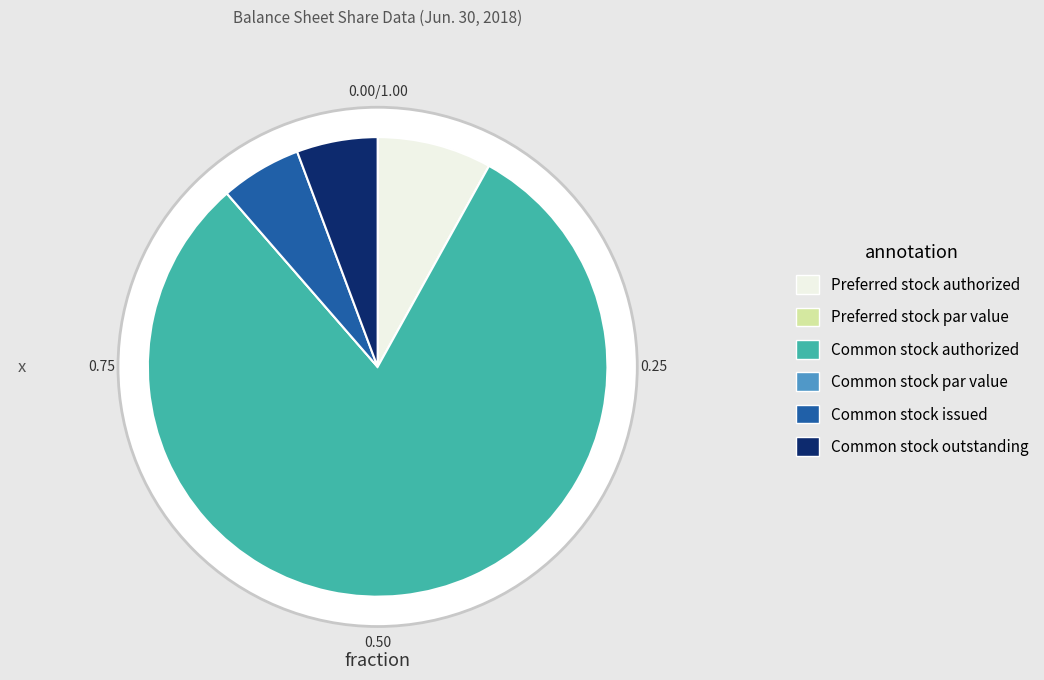

Is it true that Common stock par value is 0% of the pie?

True